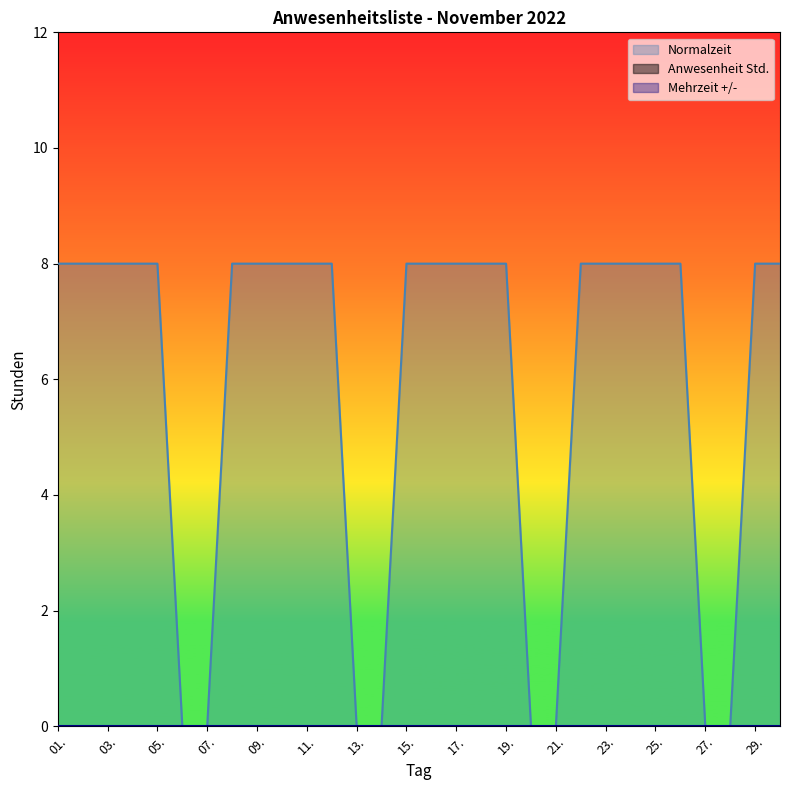

Where is Anwesenheit Std. nearest to the value 0?

01.